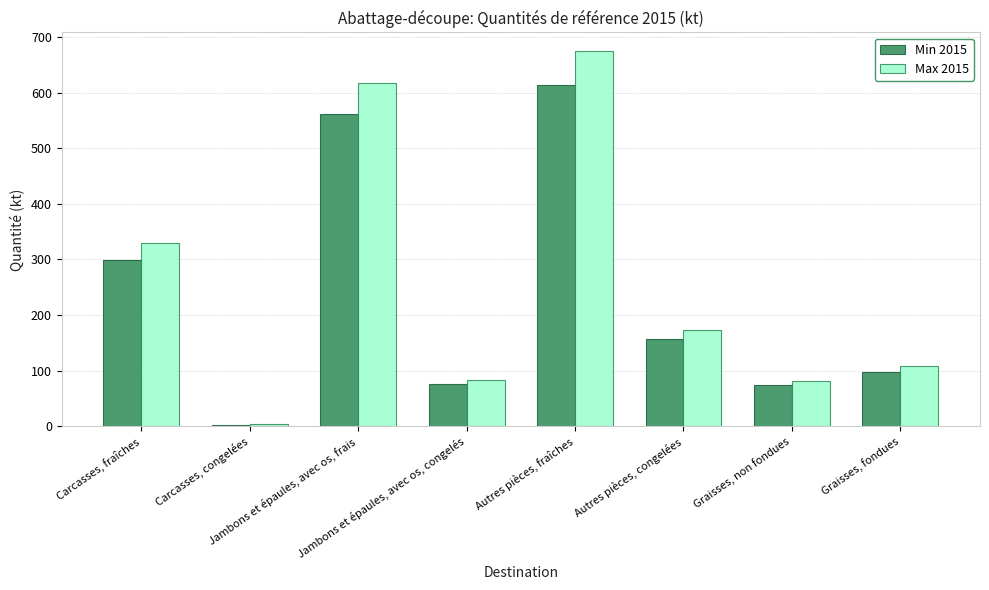

Rank the series by their average value, from lowest to highest.

Min 2015, Max 2015